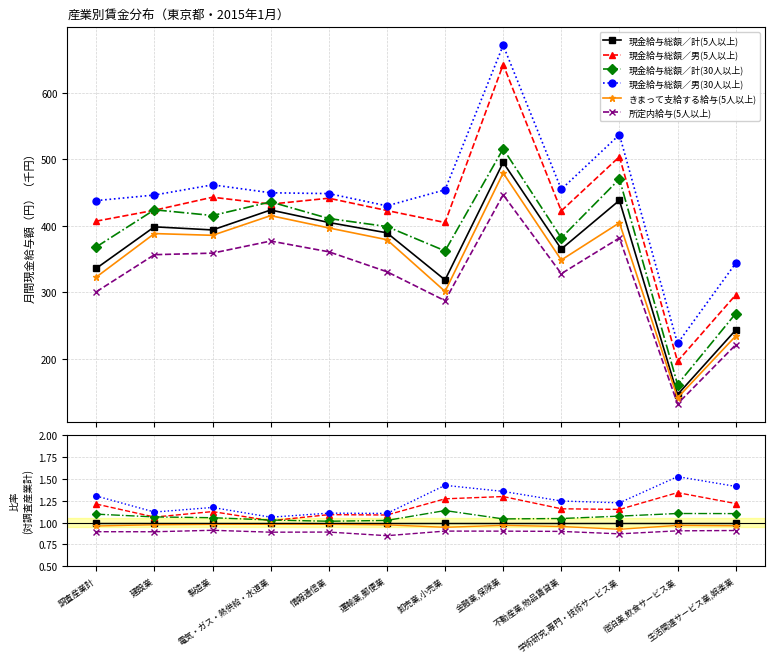

The 現金給与総額／計(30人以上) series shows 0.3 at 情報通信業. True or false?

False